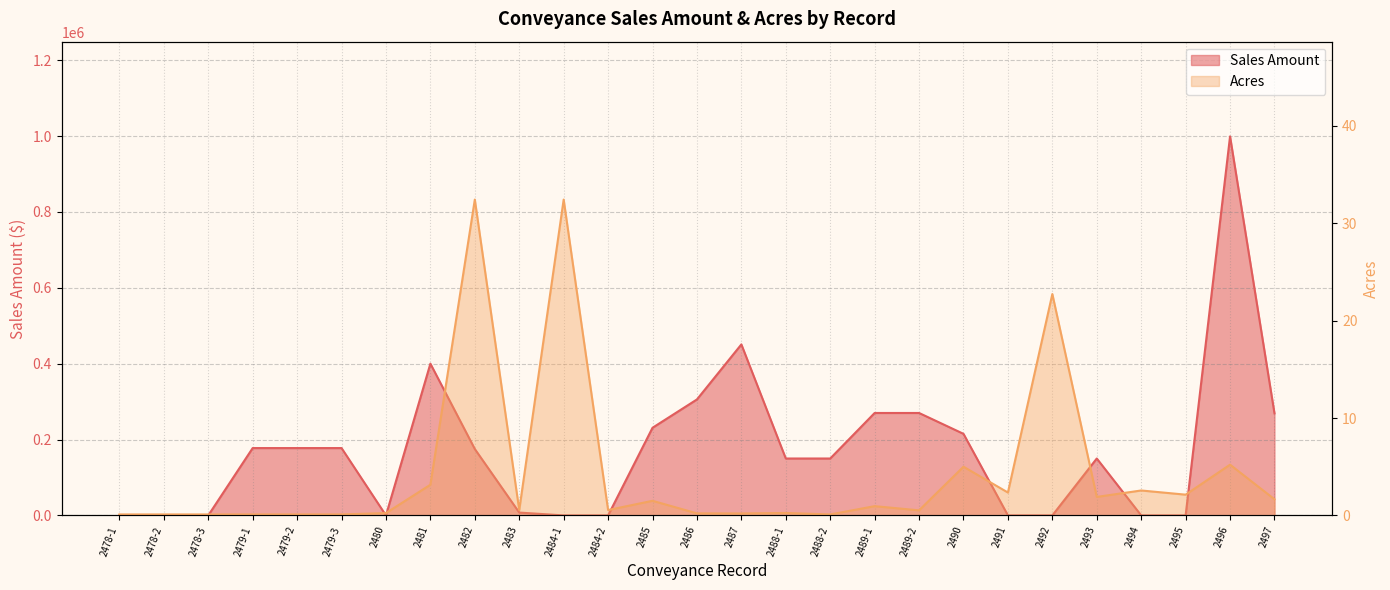

What is the label of the 8th point from the right?

2490